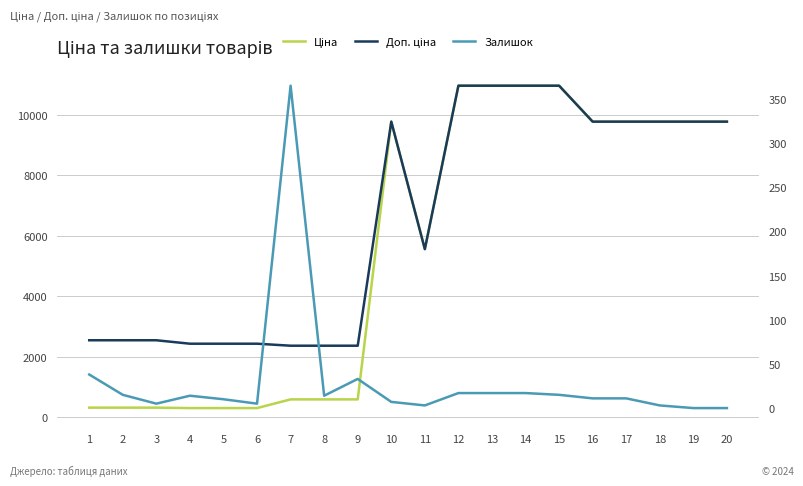

True or false: Залишок has more than 2 interior local peaks.

True